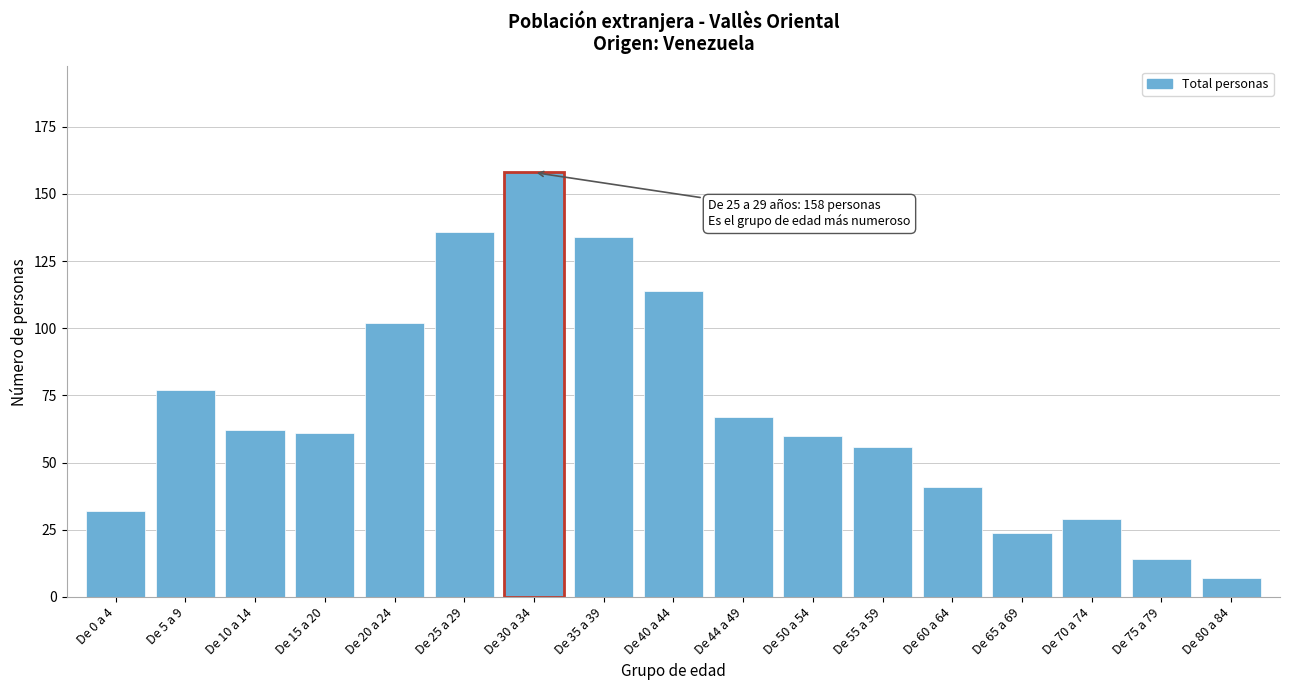

Reading left to right, transcribe all the data shown in this chart.

De 0 a 4=32	De 5 a 9=77	De 10 a 14=62	De 15 a 20=61	De 20 a 24=102	De 25 a 29=136	De 30 a 34=158	De 35 a 39=134	De 40 a 44=114	De 44 a 49=67	De 50 a 54=60	De 55 a 59=56	De 60 a 64=41	De 65 a 69=24	De 70 a 74=29	De 75 a 79=14	De 80 a 84=7